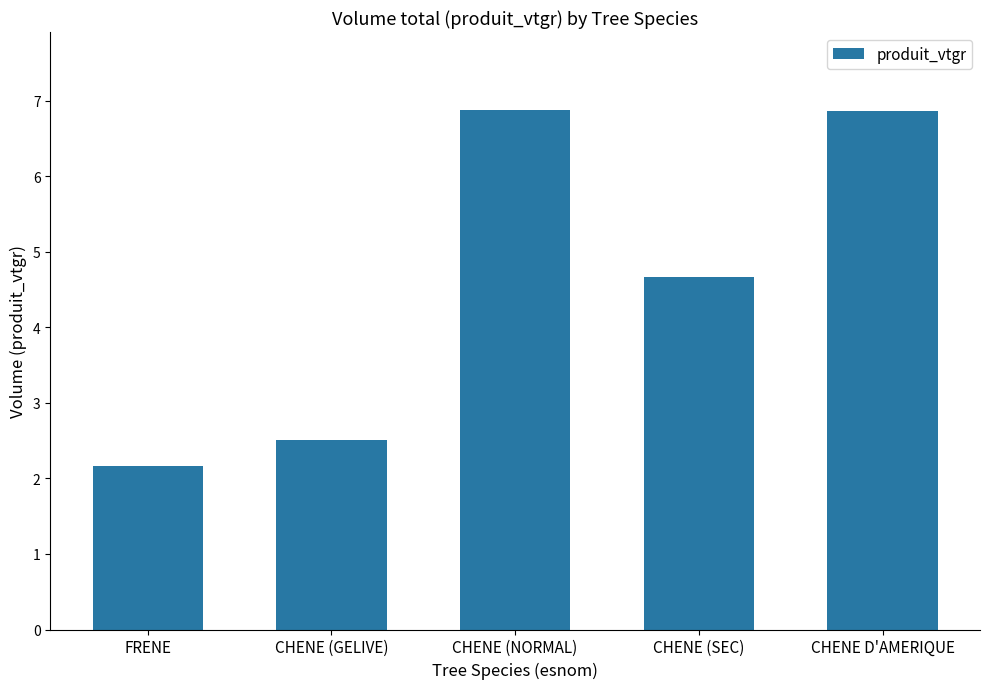

Is it true that the value at CHENE (NORMAL) is 6.9?

True